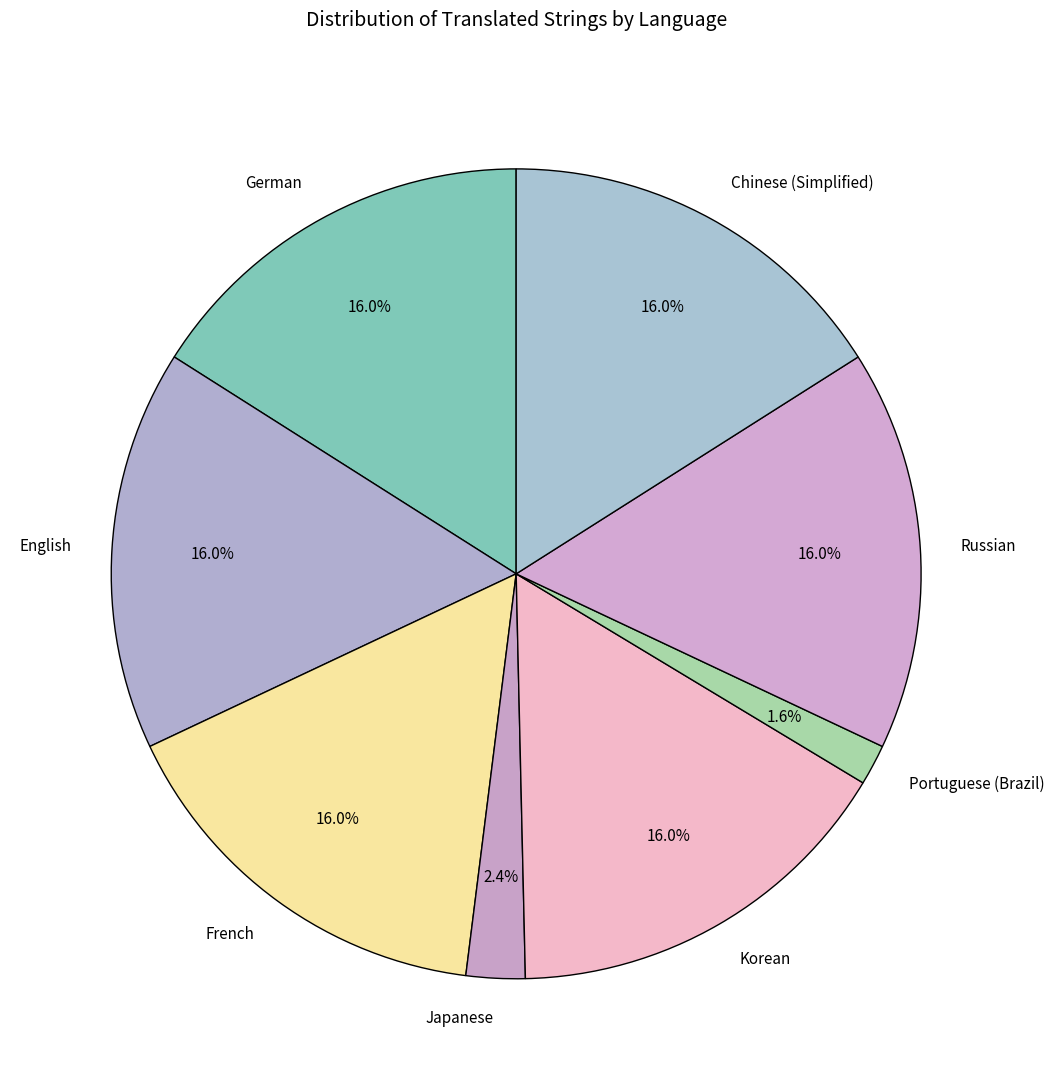

Which slice is the smallest?

Portuguese (Brazil)